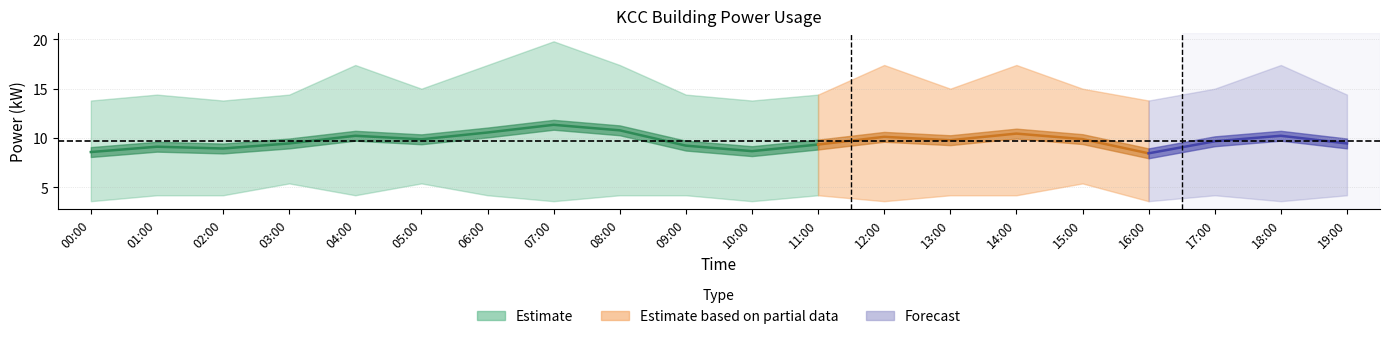

At which label is power_mean closest to 9?

02:00